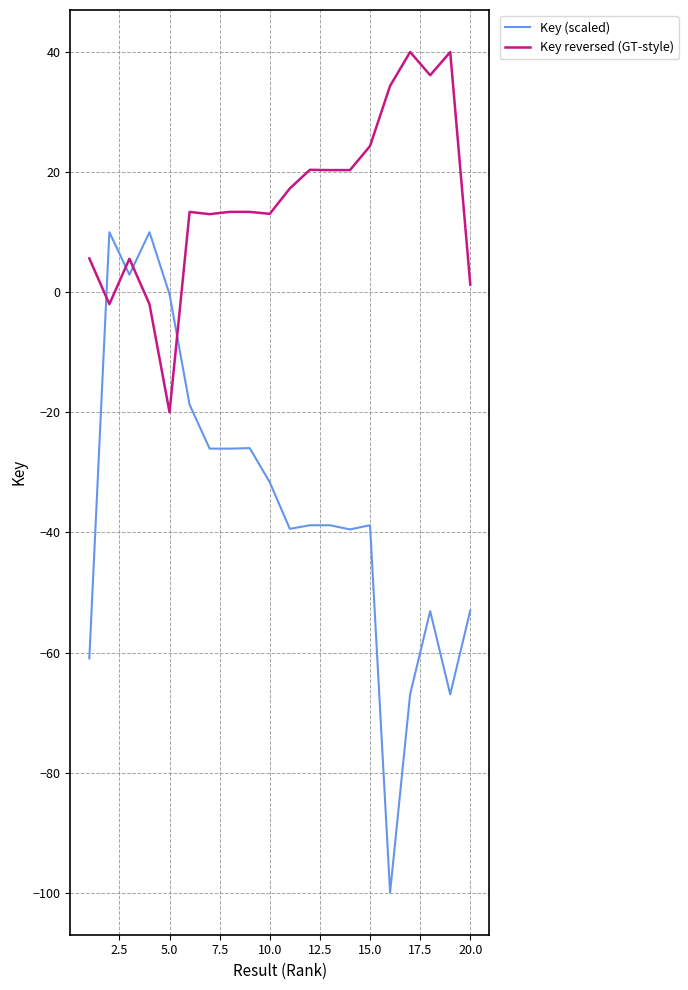

True or false: Key (scaled) has more than 0 interior local peaks.

True